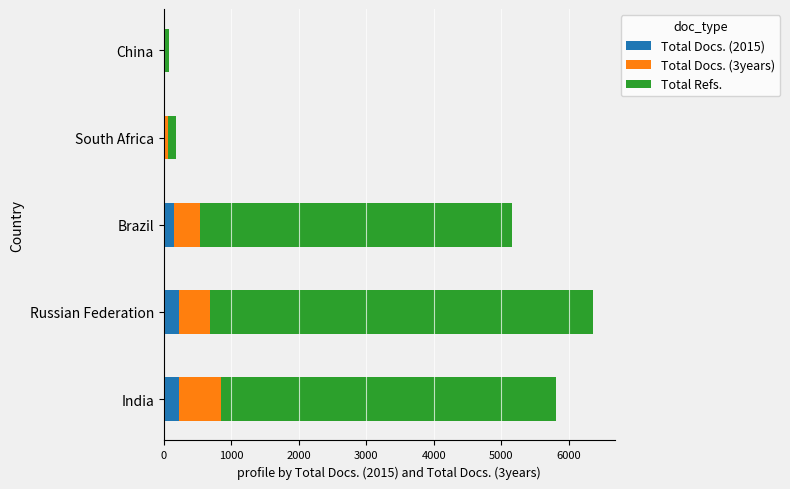

What is the total value across all series at India?

5818